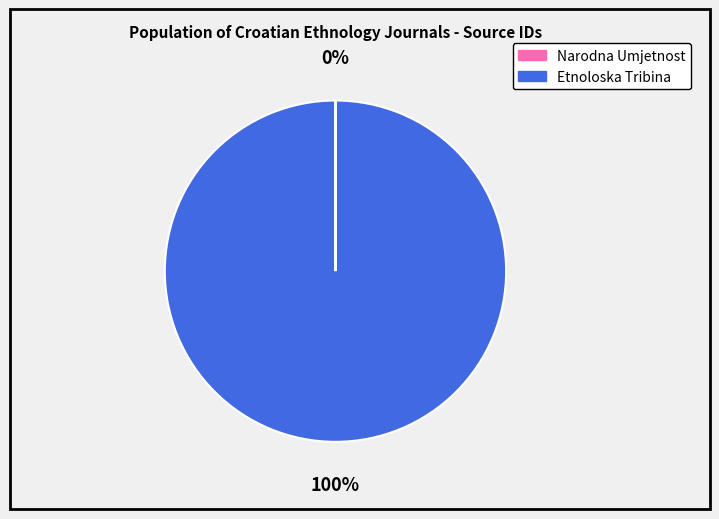

Is it true that Etnoloska Tribina is 100% of the pie?

True